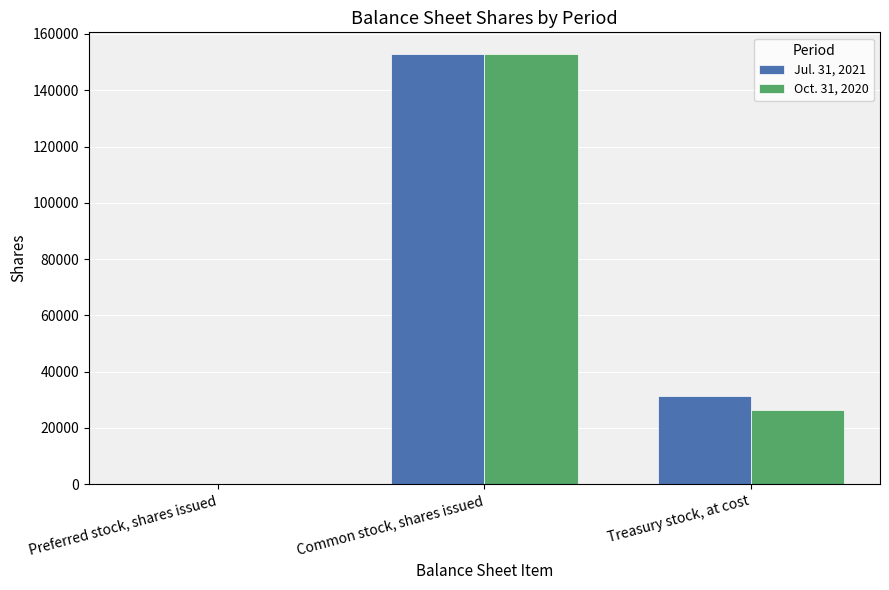

What is the highest value of the Jul. 31, 2021 series?

152937